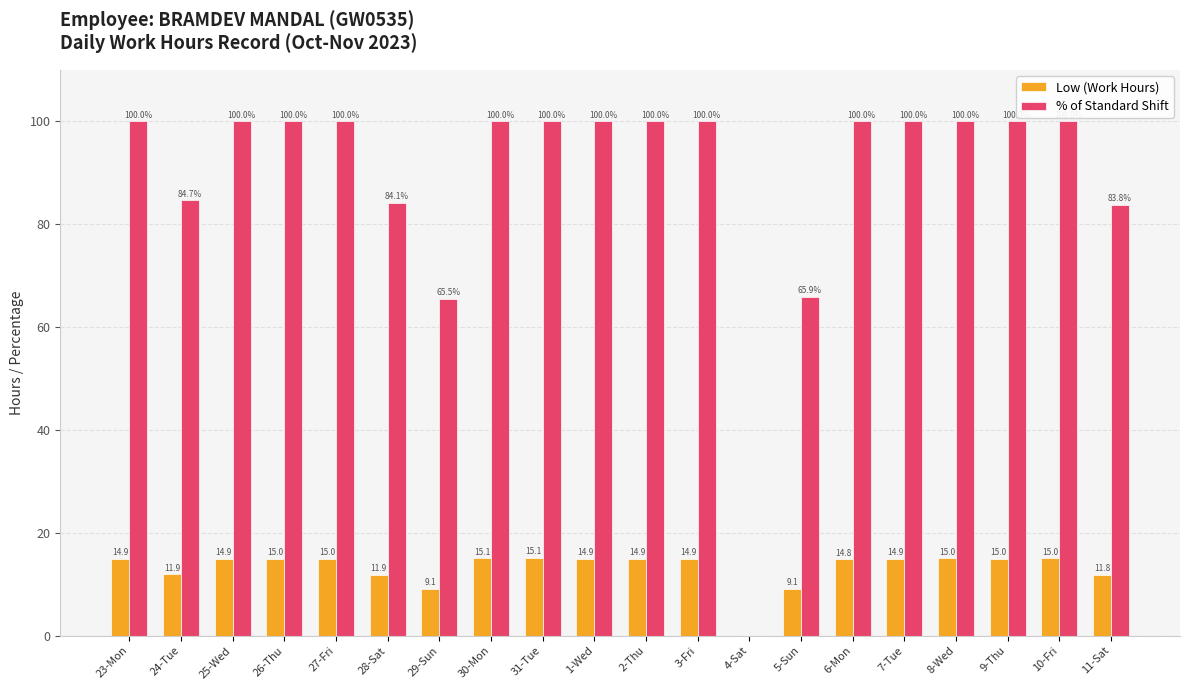

What are all the series names shown in the legend?

Low (Work Hours), % of Standard Shift